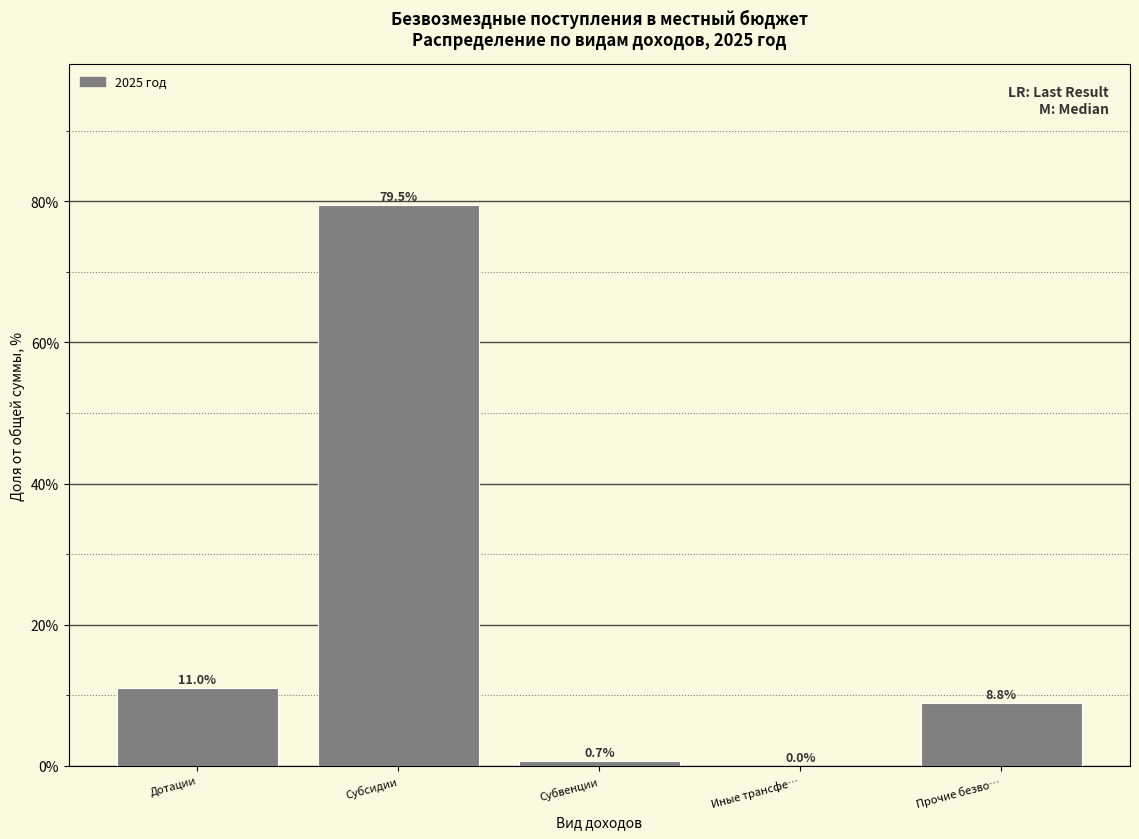

Reading left to right, transcribe all the data shown in this chart.

Дотации=11.0	Субсидии=79.5	Субвенции=0.7	Иные трансфе…=0.0	Прочие безво…=8.8